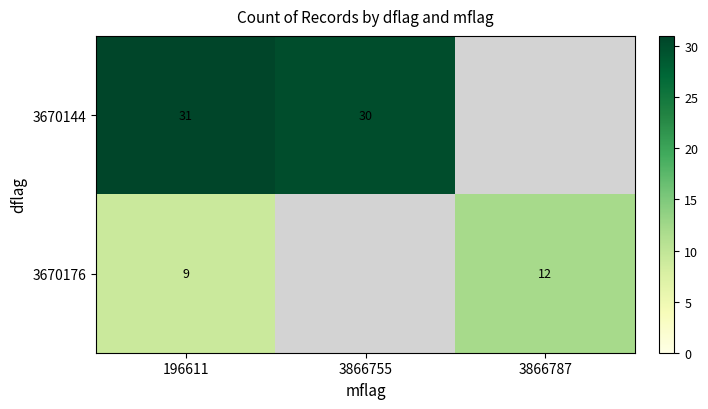

The 3670176 series shows 12 at 3866787. True or false?

True